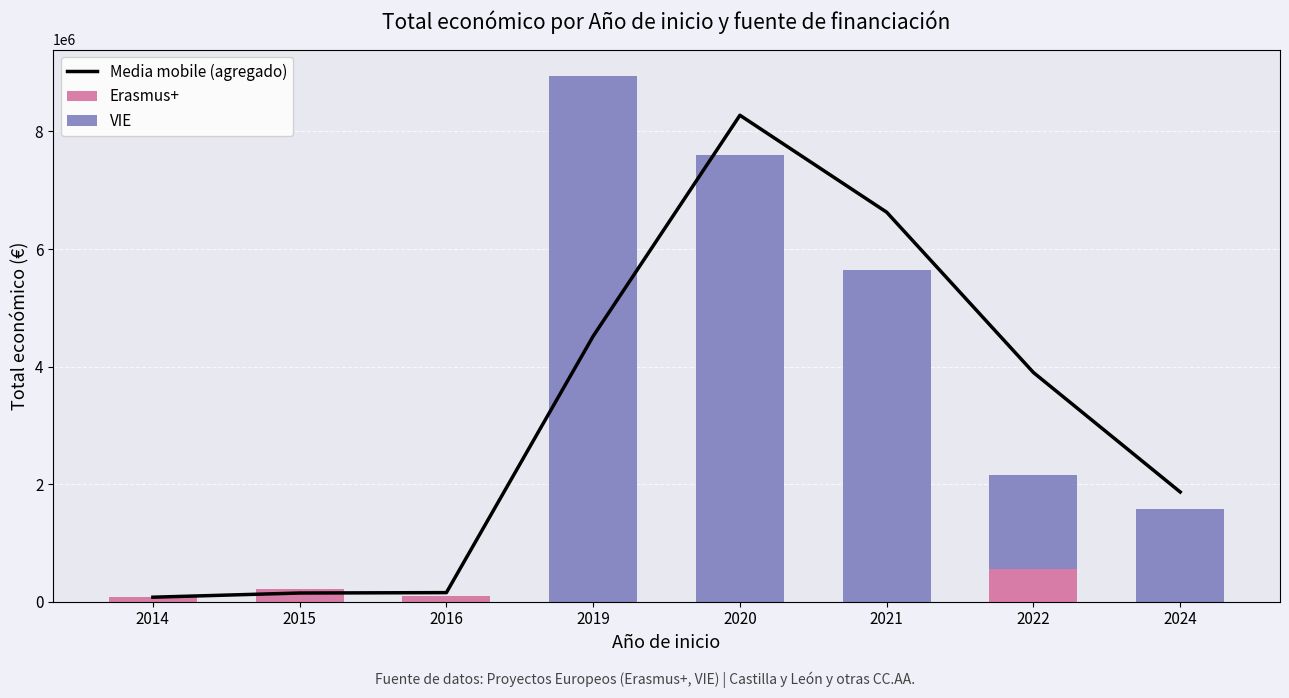

What is the maximum value for Erasmus+?

560000